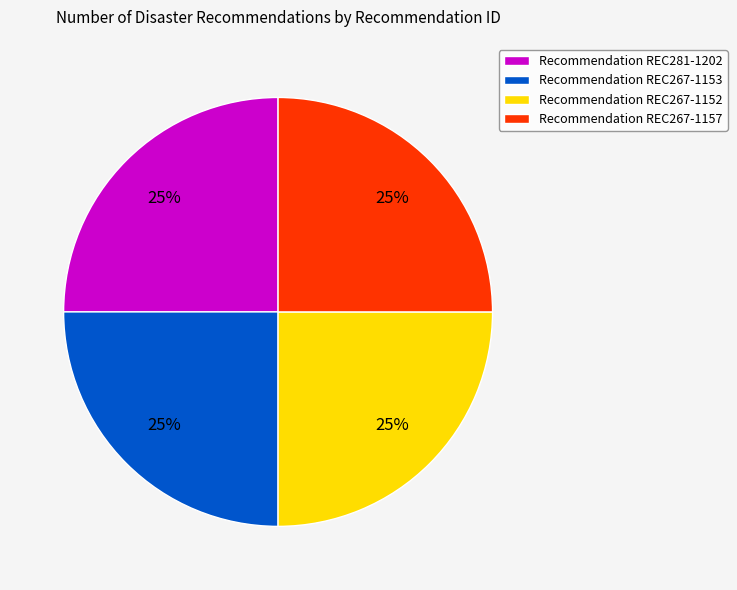

How many segments does this pie chart have?

4